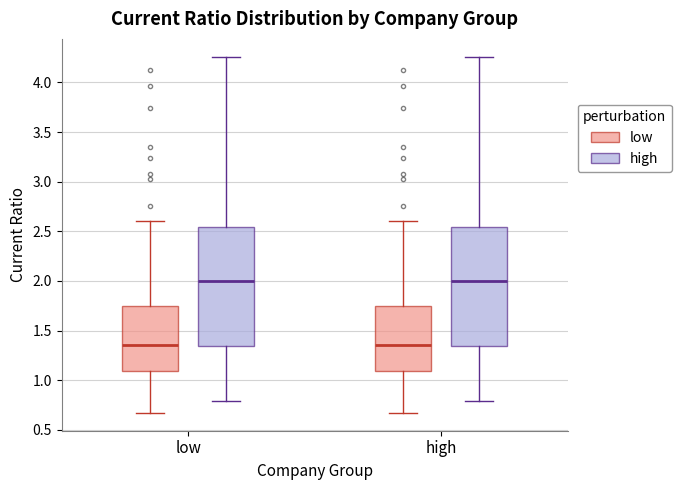

Where is the lower edge of the box for low (high) on the y-axis? The values are not printed on the chart, so give them approximately, as read against the axis.

1.35